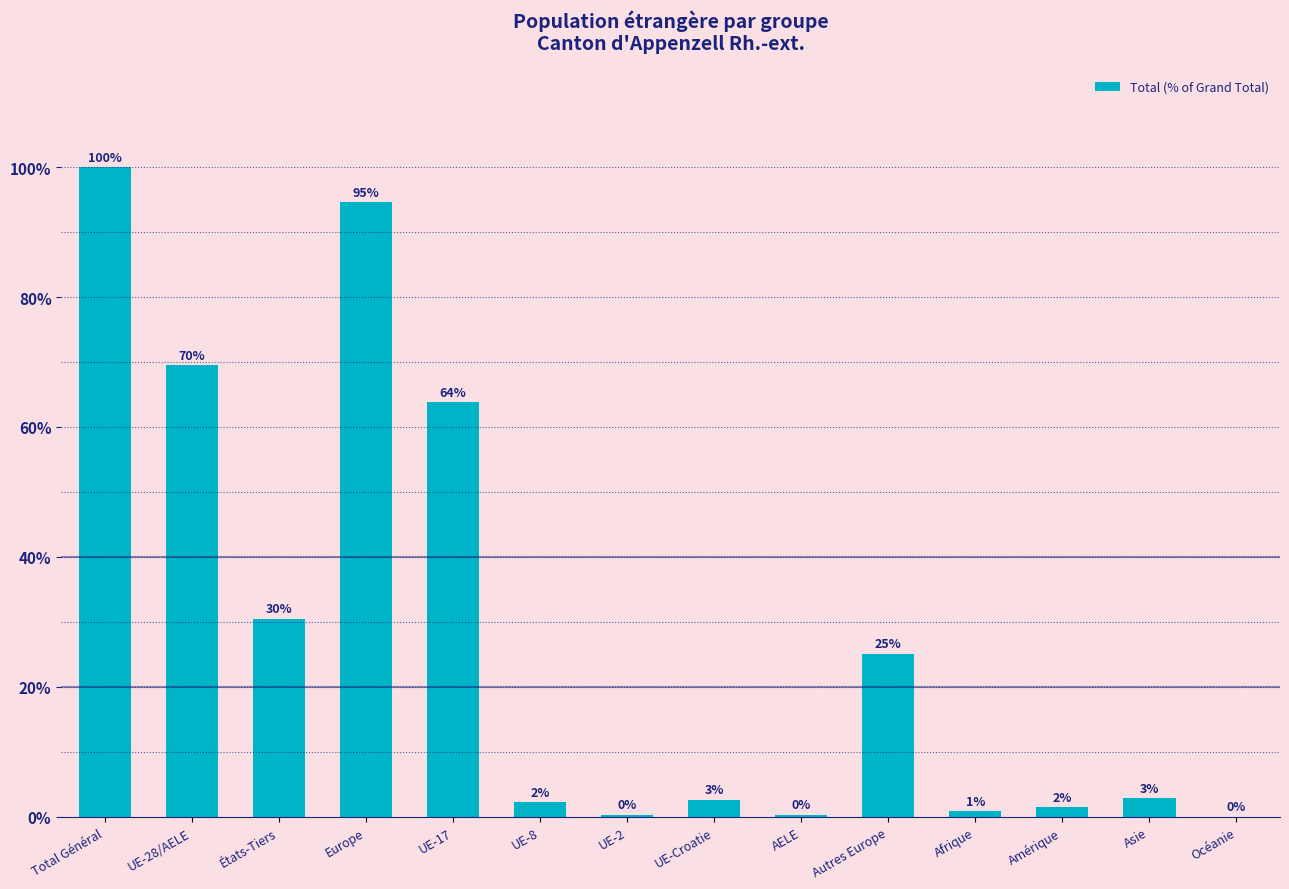

Are the bars horizontal?

No